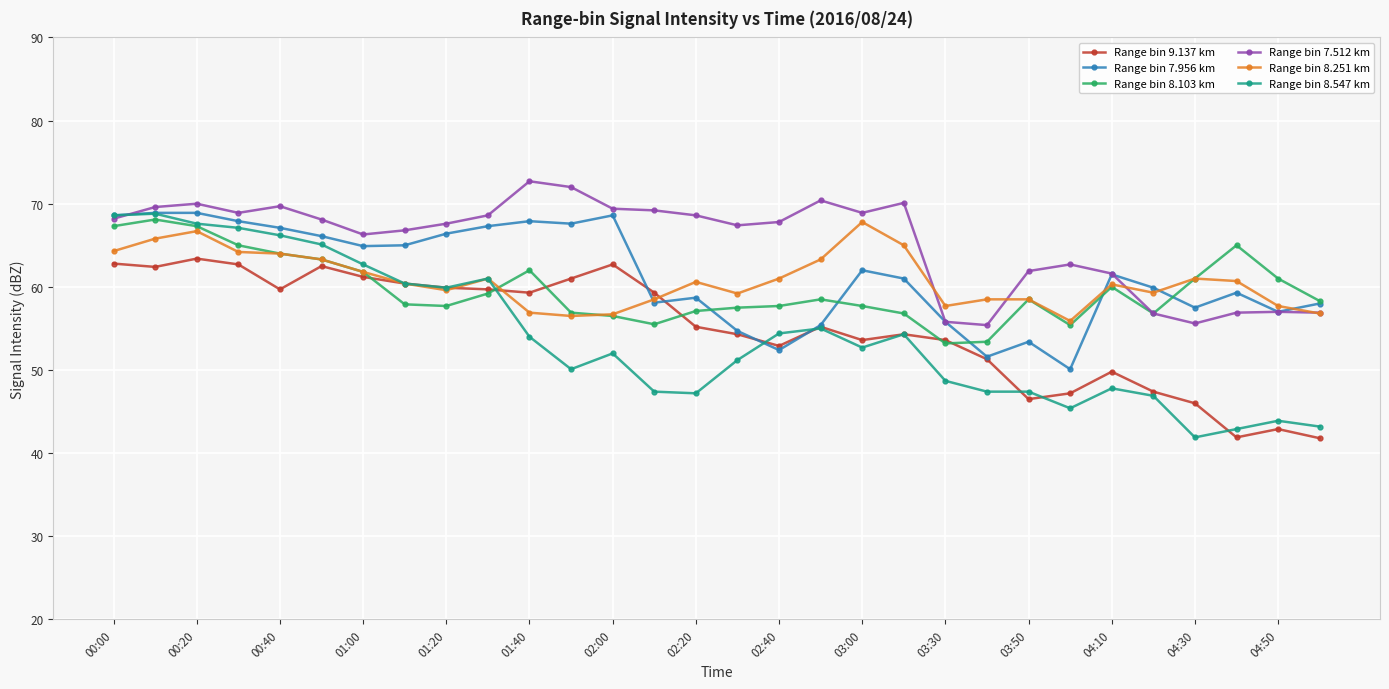

What is the value of the Range bin 8.103 km point at the 4th from the left?

65.0